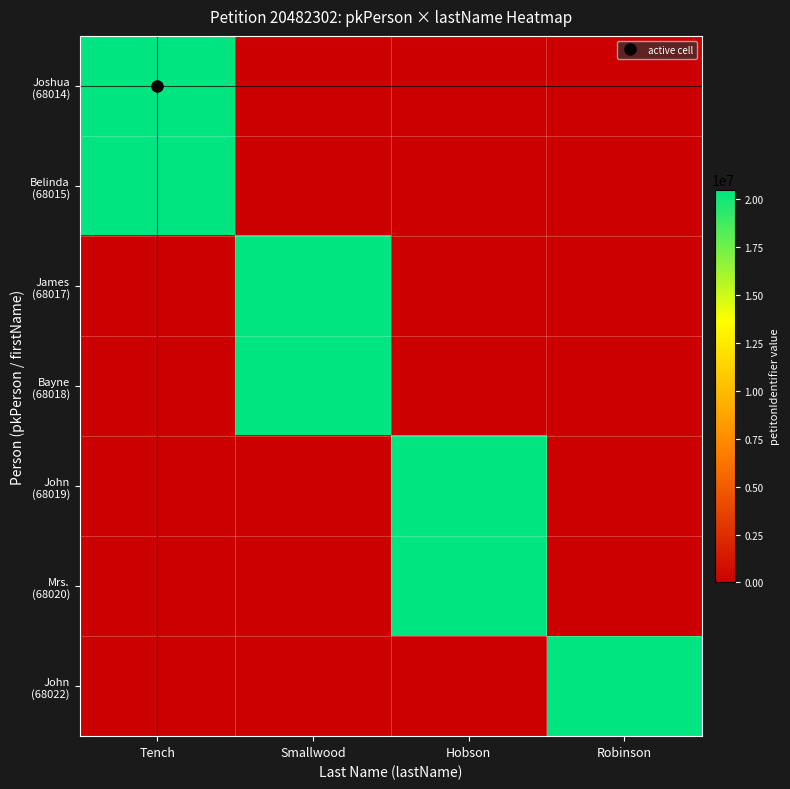

Rank the series at Tench from lowest to highest value.

James (68017), Bayne (68018), John (68019), Mrs. (68020), John (68022), Joshua (68014), Belinda (68015)